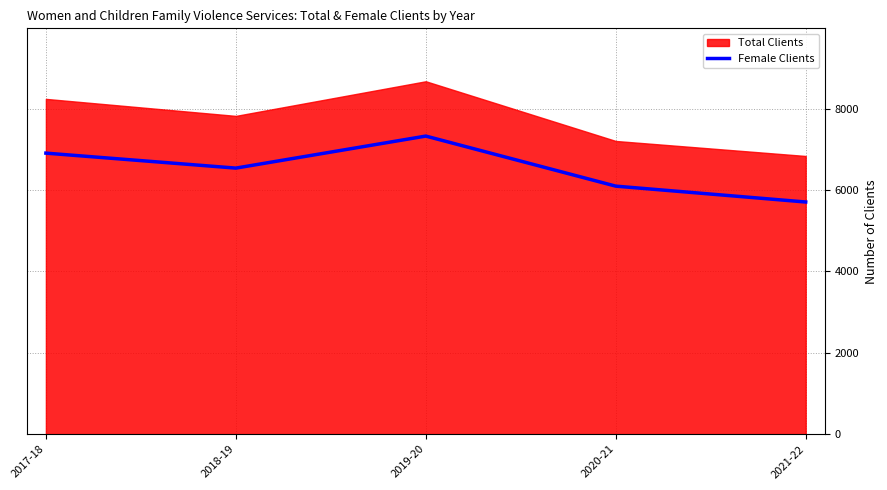

How many values are between 6094 and 6905?

3